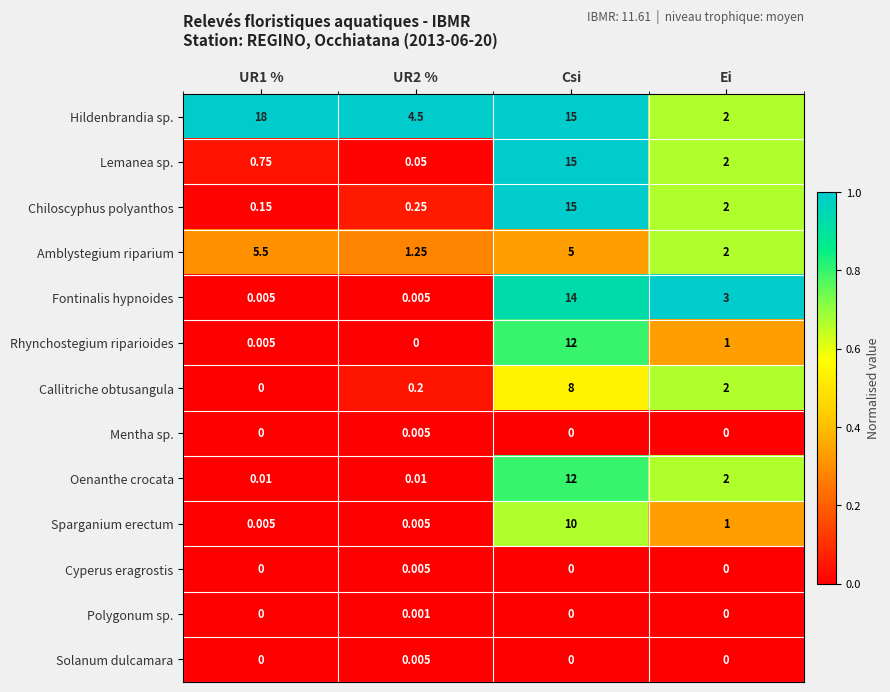

At which category is the sum across all series the highest?

Csi